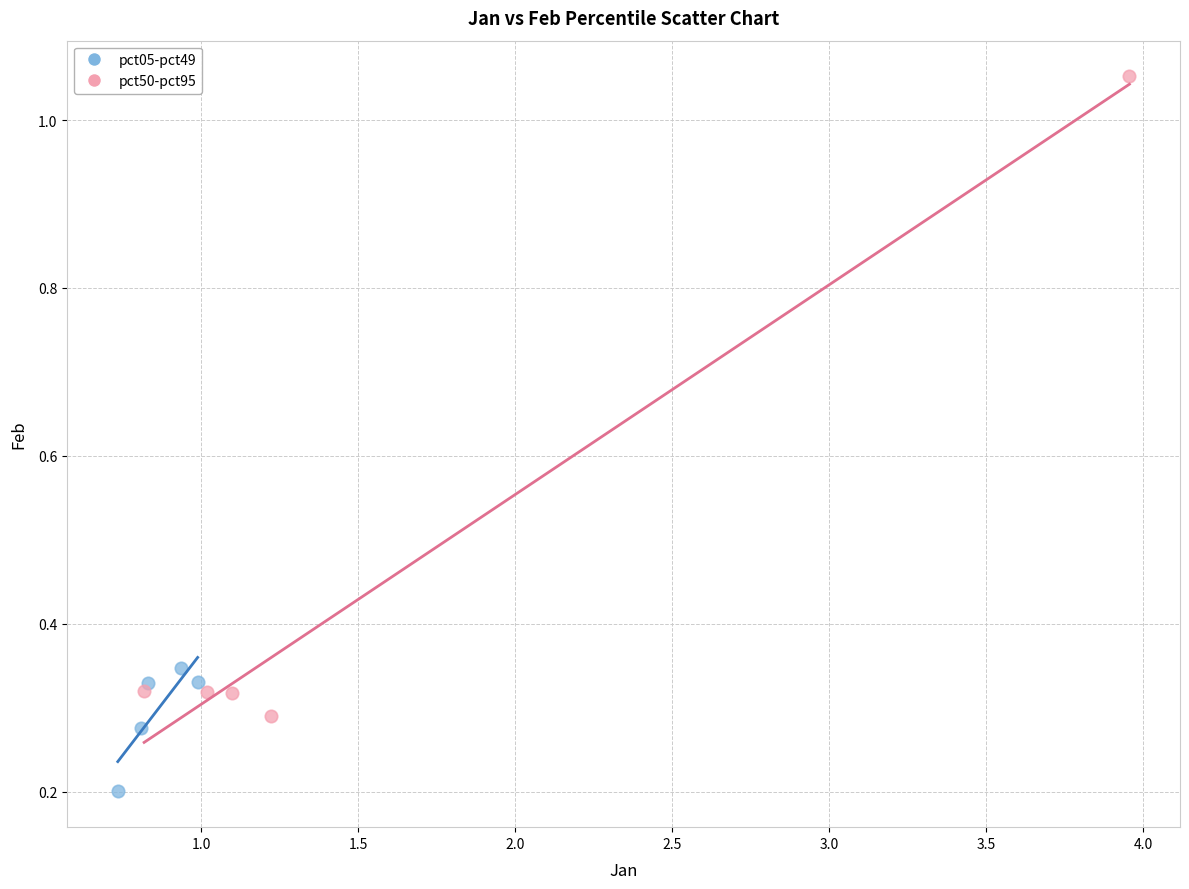

Which series reaches the minimum Y coordinate?

pct05-pct49